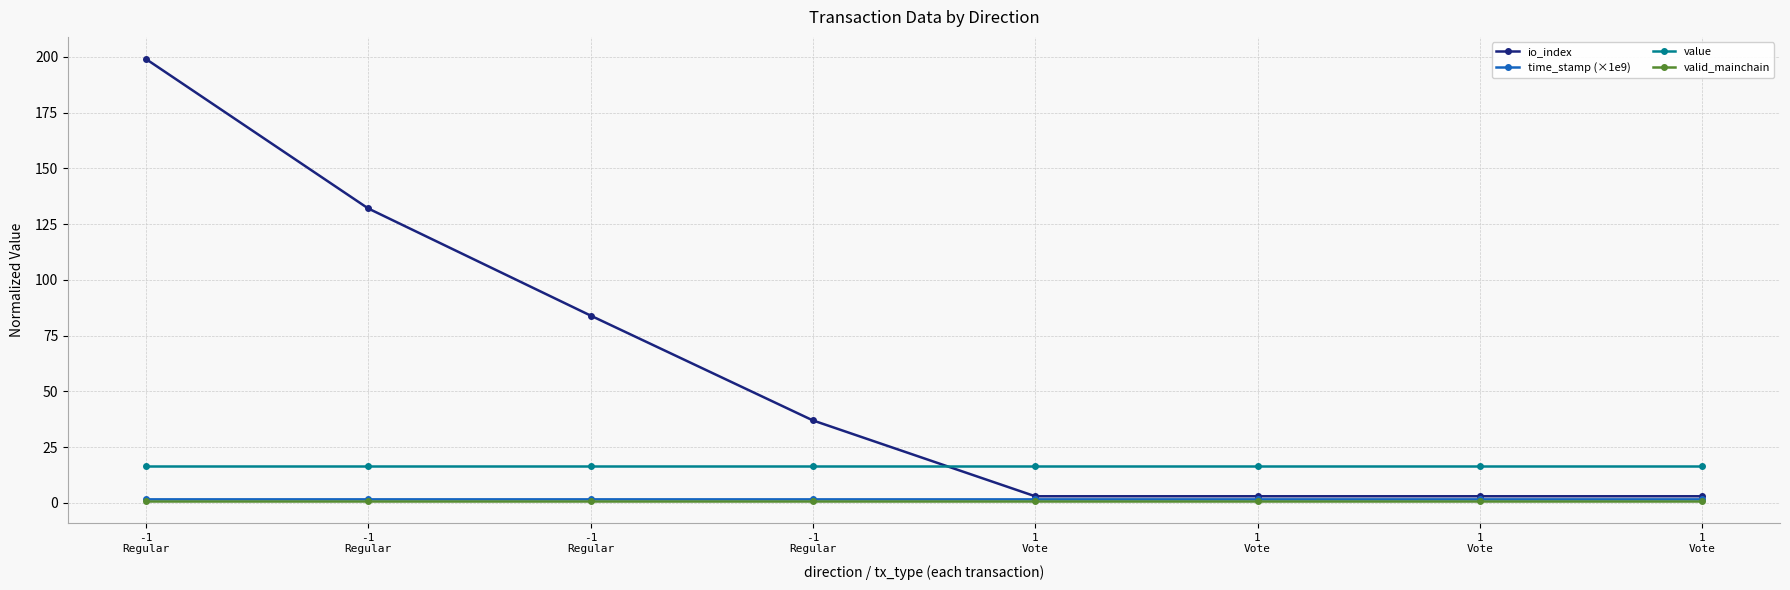

Where is value nearest to the value 16?

-1
Regular